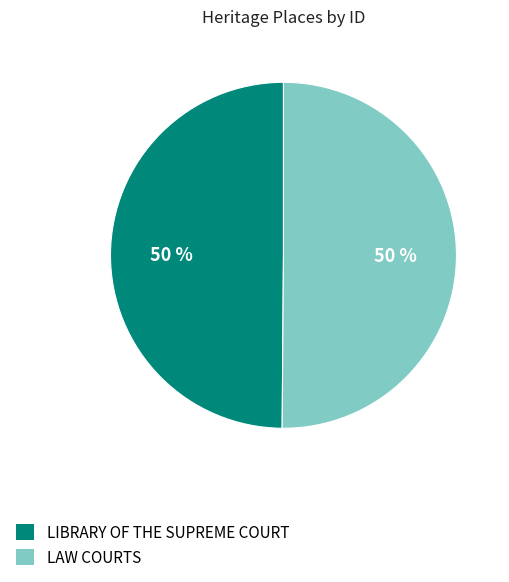

To the nearest percent, what percentage of the pie is LIBRARY OF THE SUPREME COURT?

50%